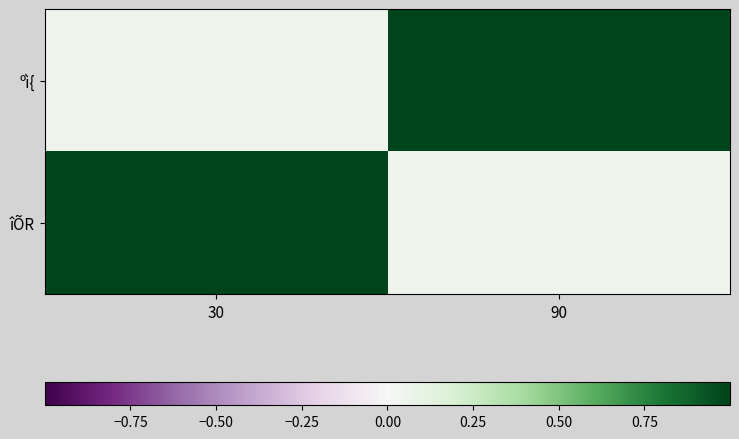

Reading left to right, list all the values displayed in this chart.

ºì{: 30=0.1	90=1.0
îÕR: 30=1.0	90=0.1